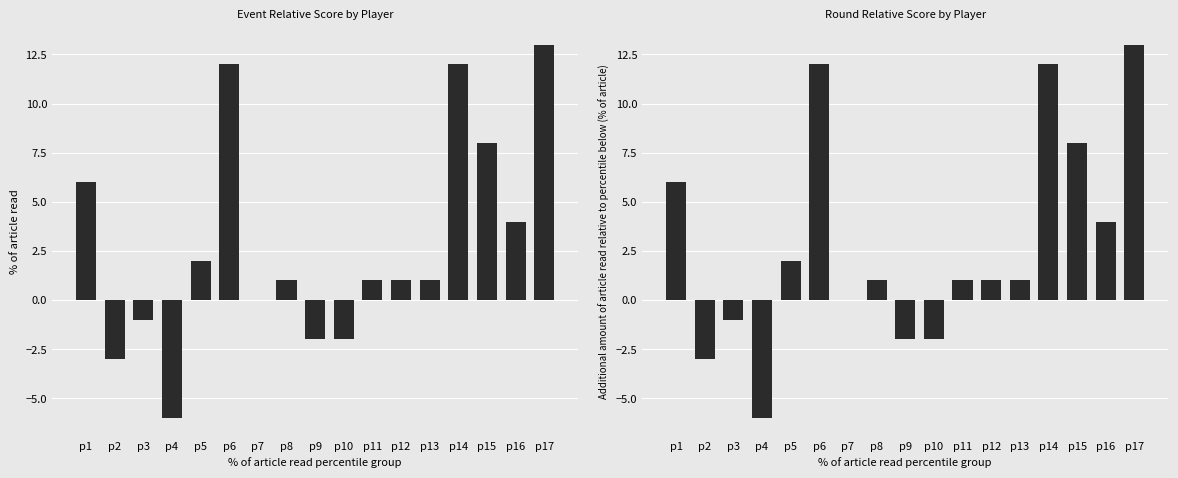

What are all the series names shown in the legend?

event_relative_score, round_relative_score